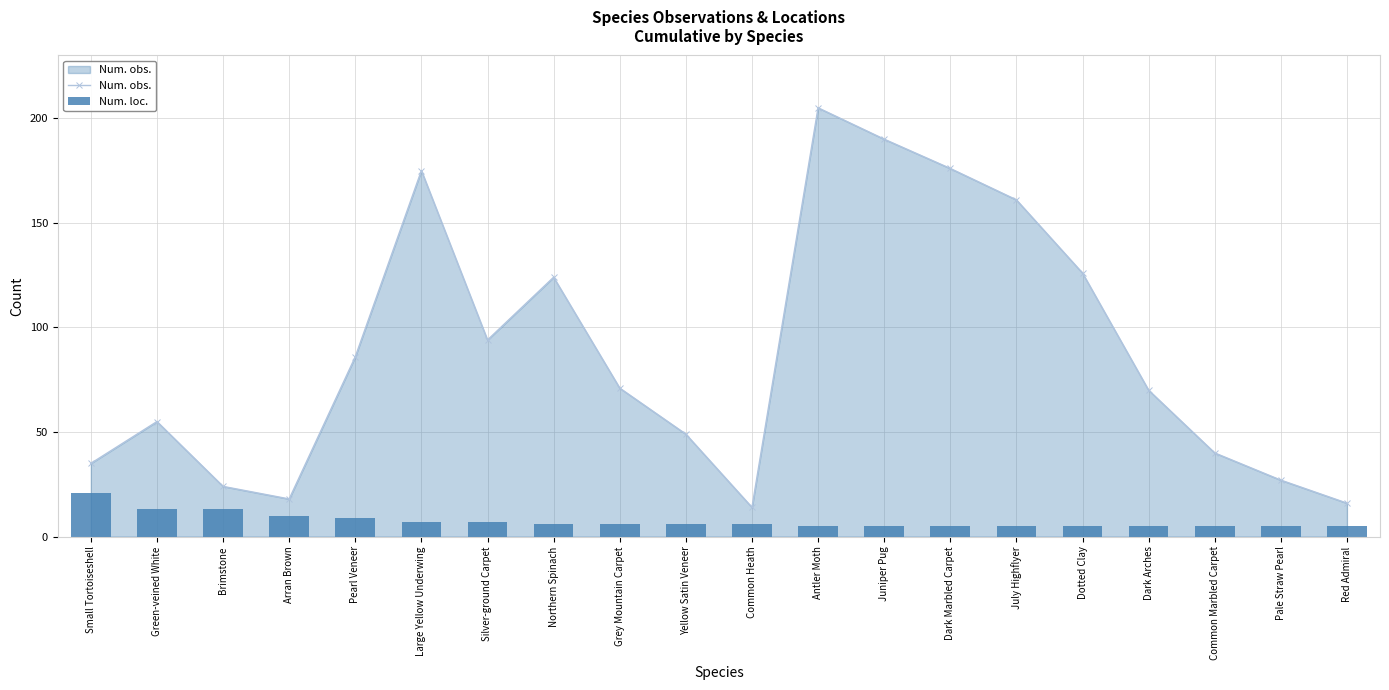

Rank the series by their average value, from highest to lowest.

Num. obs., Num. loc.